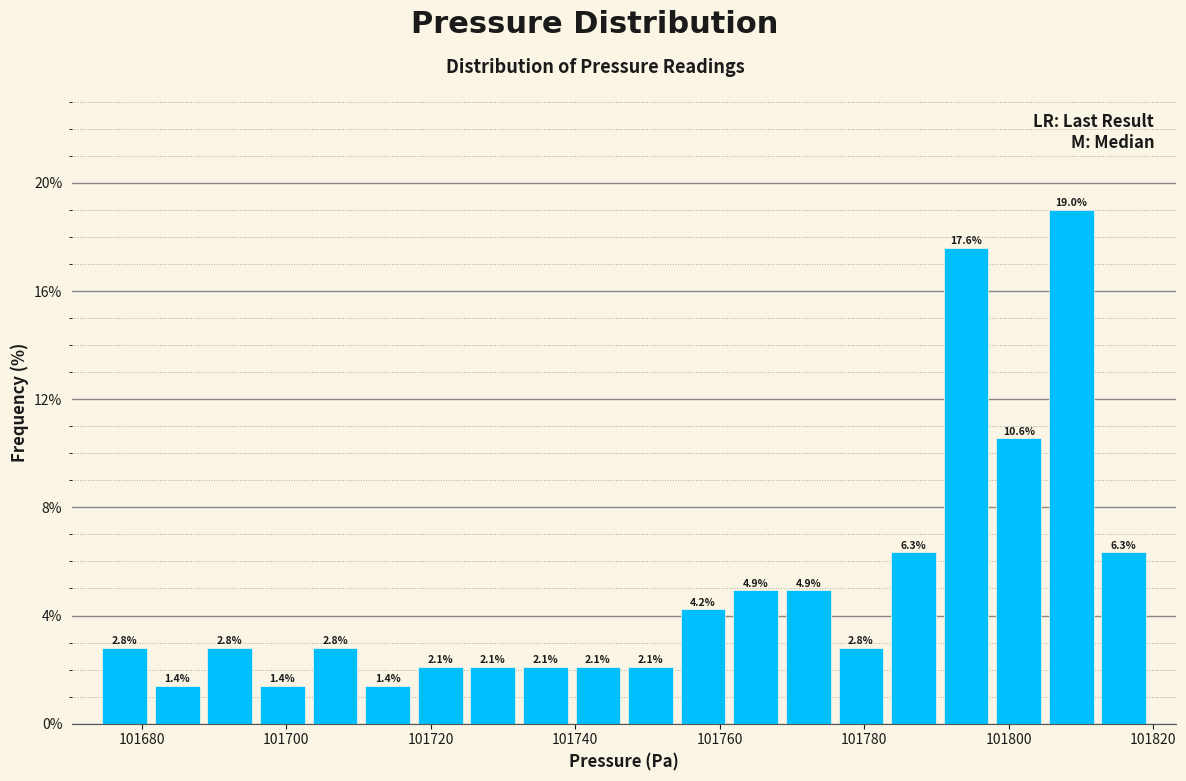

Read against the x-axis, roughly where is the centre of the tallest bar?

101808